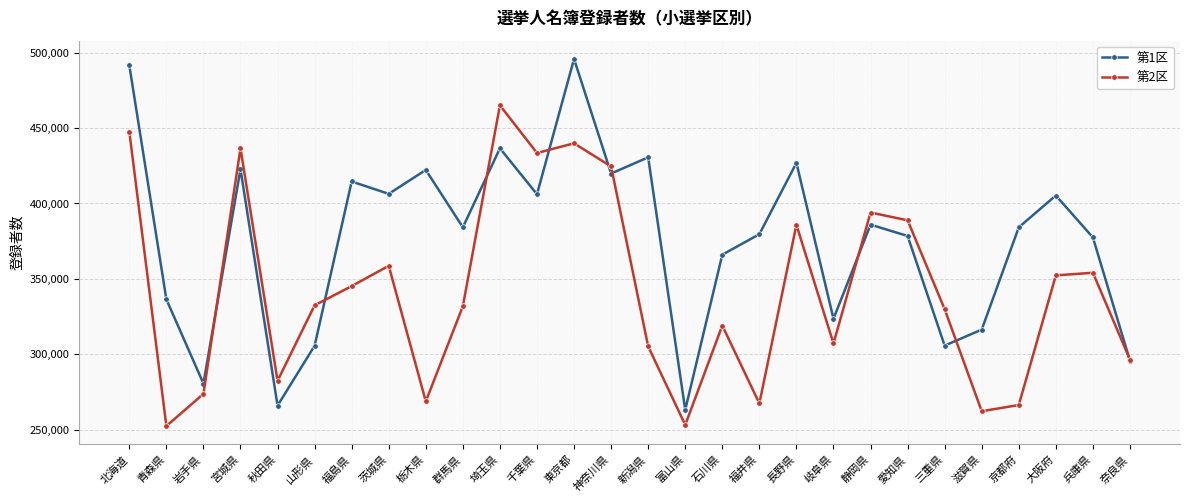

Where does the 第1区 series first go above 384184?

北海道